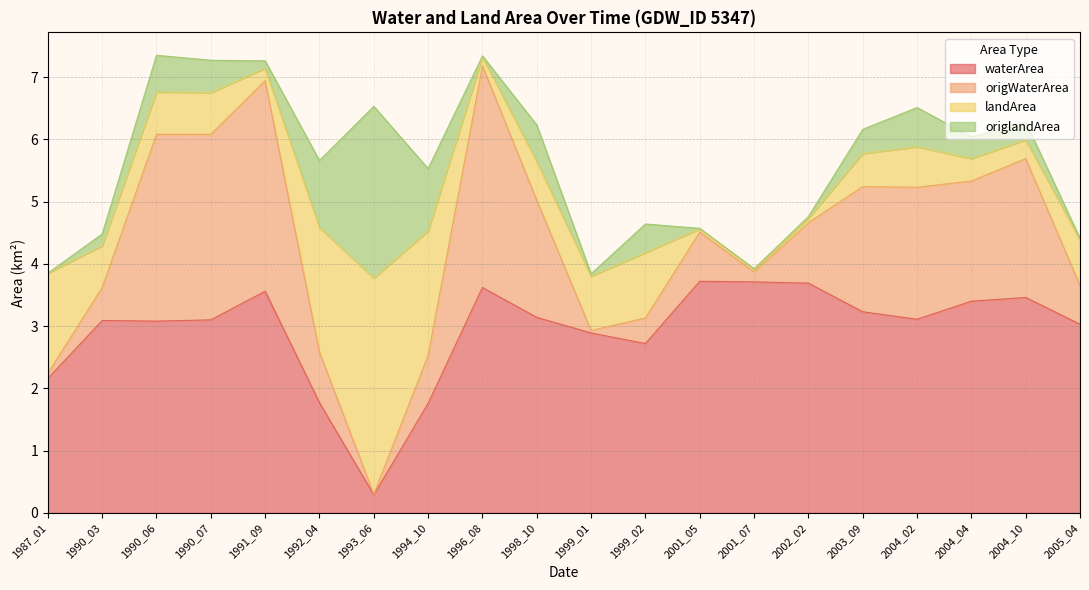

In waterArea, how many points are higher than both neighbors (excluding endpoints)?

5